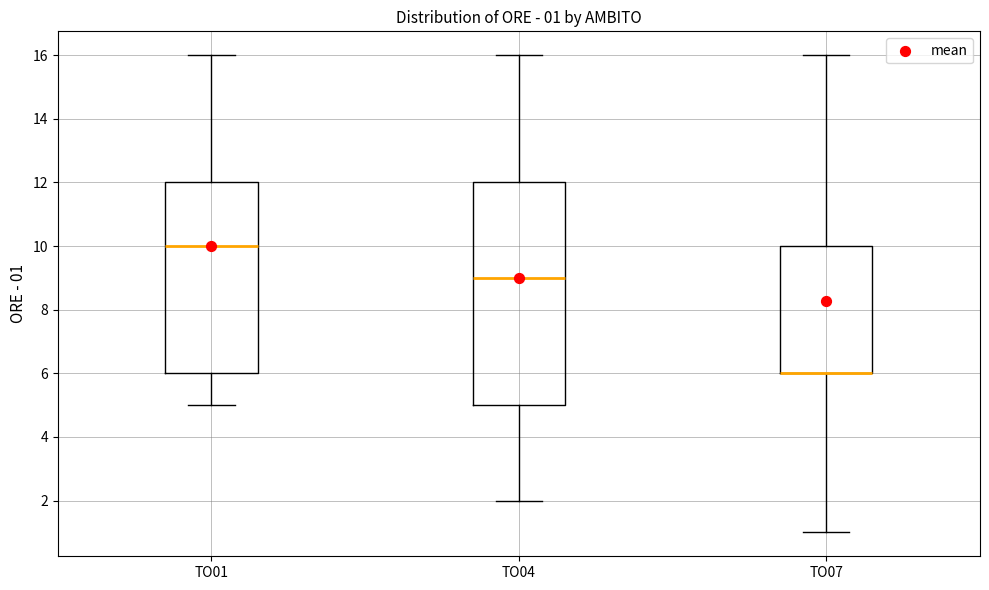

Comparing the boxes themselves (not the whiskers), which one is the tallest?

TO04